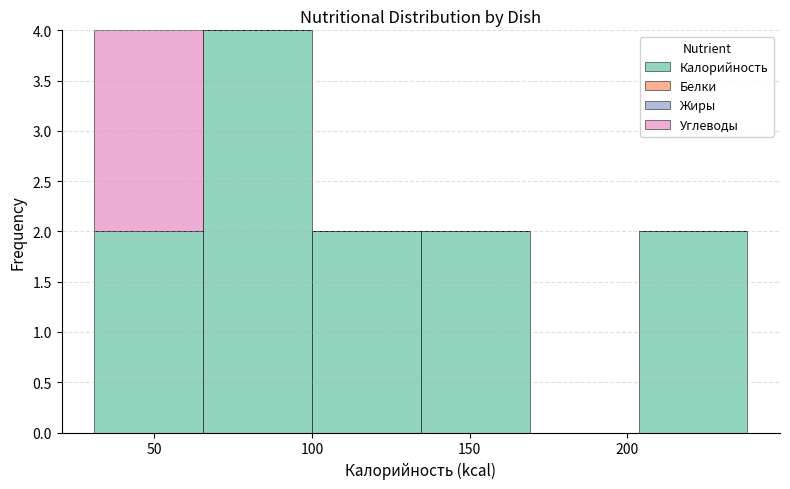

Reading left to right, transcribe this chart: for each stacked bar, give the range it covers on the x-axis and its total height. Neither the bar edges nor the heights are printed on the chart, so give them approximately, as read against the axes.

31.0 to 65.5: 4
65.5 to 100.0: 4
100.0 to 134.5: 2
134.5 to 169.0: 2
169.0 to 203.5: 0
203.5 to 238.0: 2